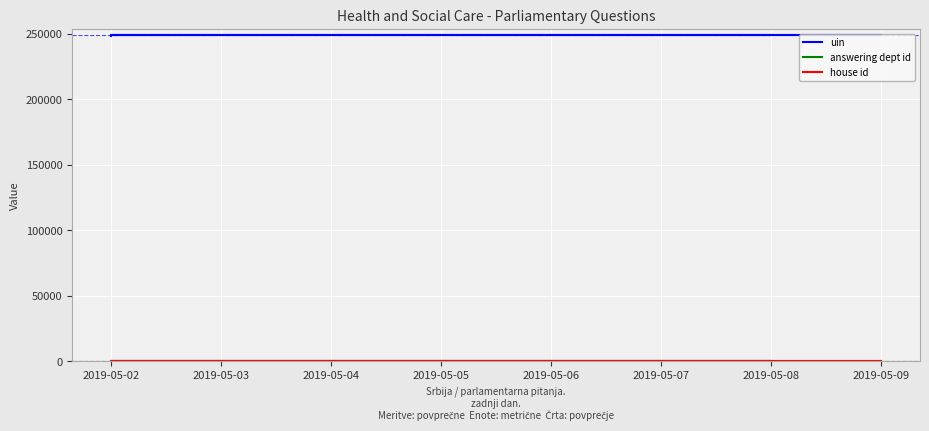

True or false: answering dept id and house id cross at least once.

False